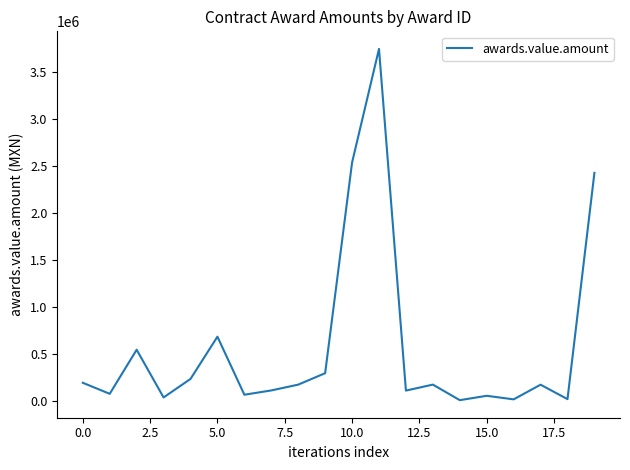

What is the greatest value displayed?

3744486.0